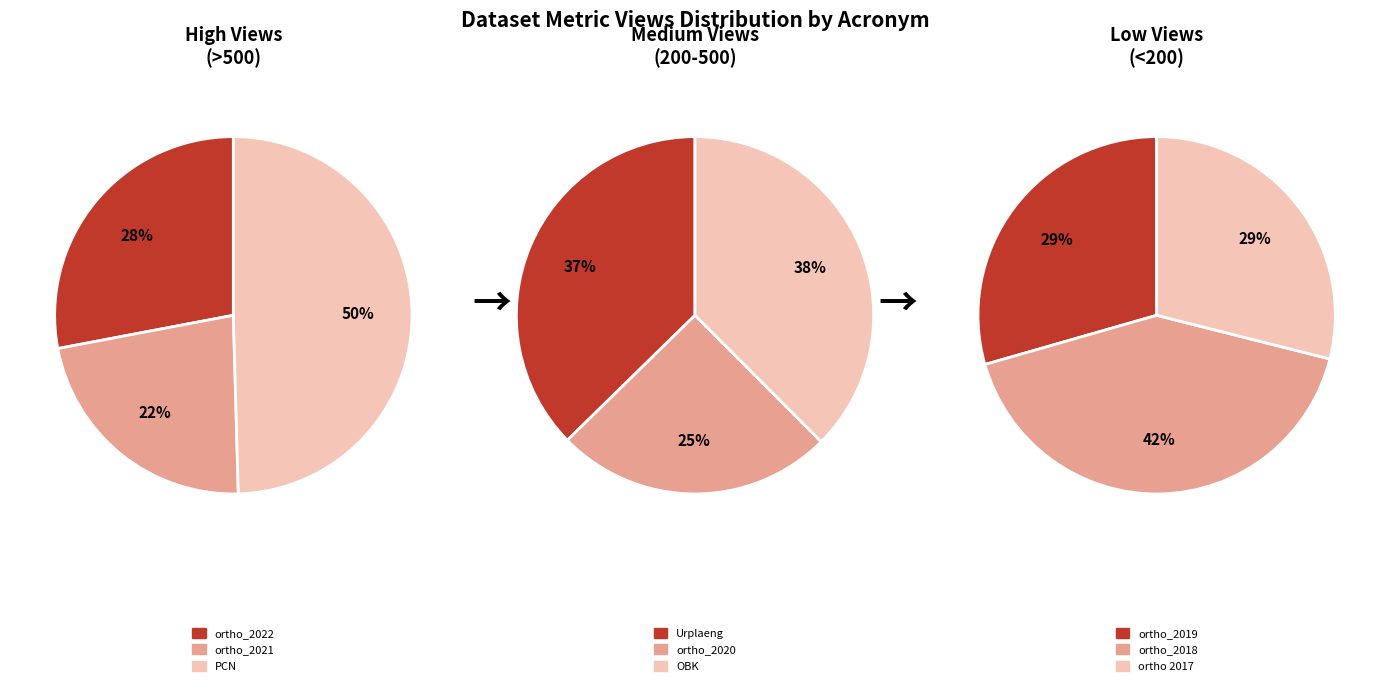

Is PCN the majority of the pie?

No